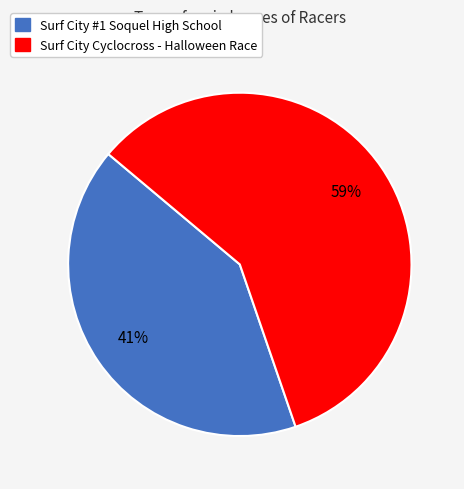

Which slice represents more than half of the pie?

Surf City Cyclocross - Halloween Race